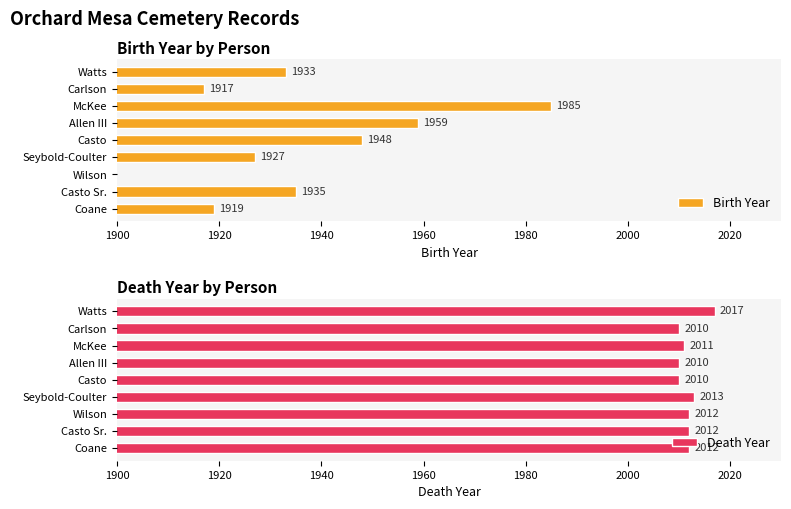

What is the lowest value of the Death Year series?

2010